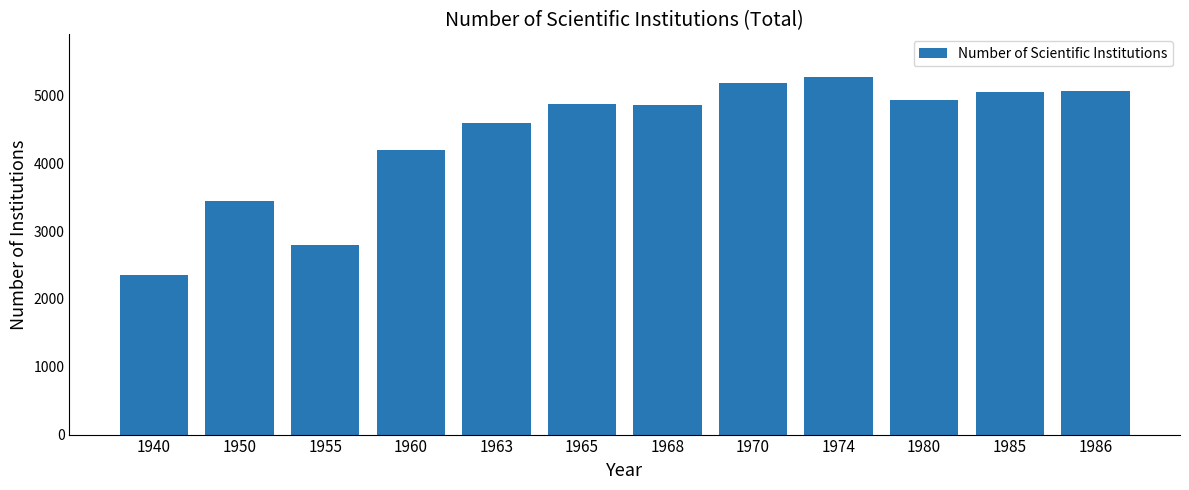

Approximately how many times larger is the value at 1970 compared to 1986?

1.0